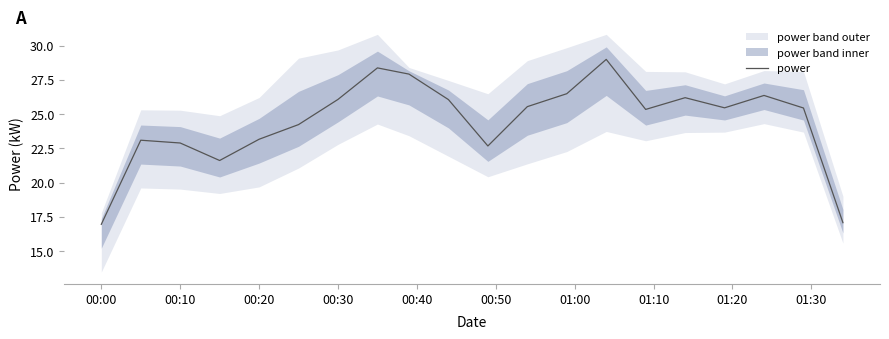

True or false: there are more than 2 points higher than both neighbors.

True